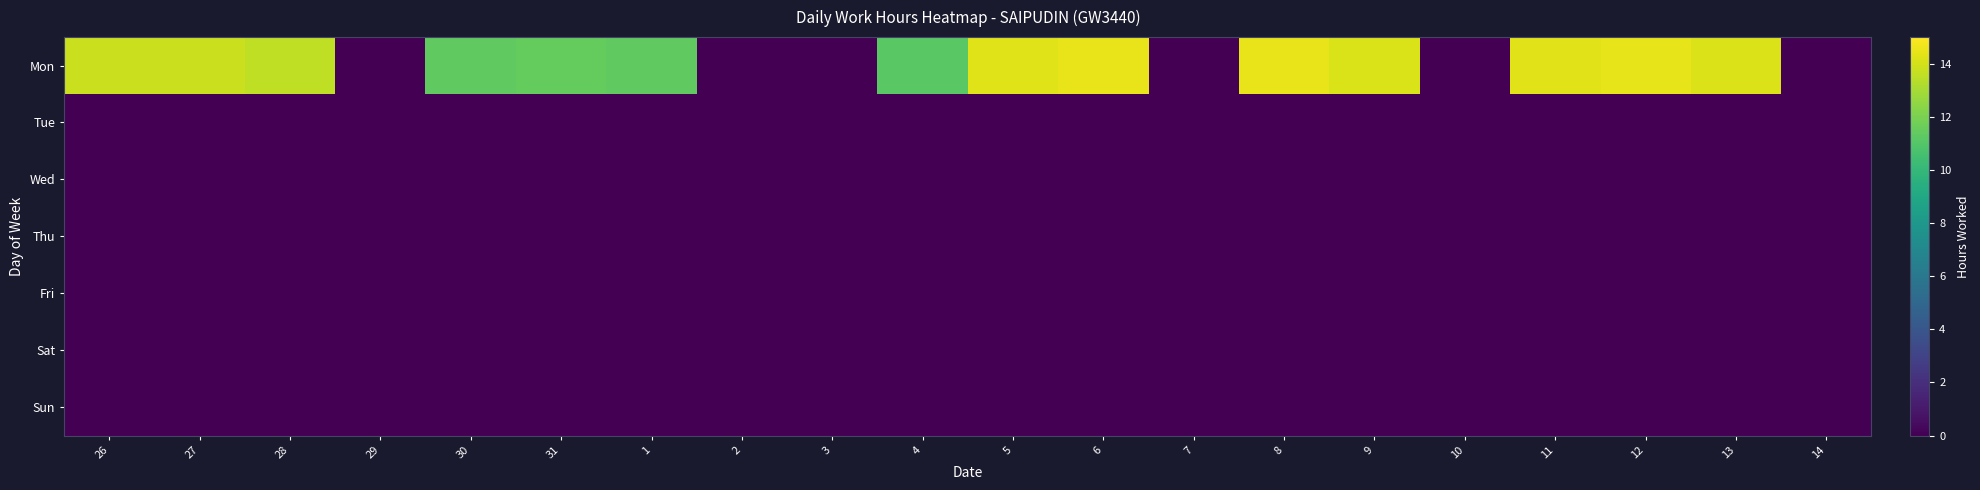

Which series changed the most between 5 and 9?

Mon